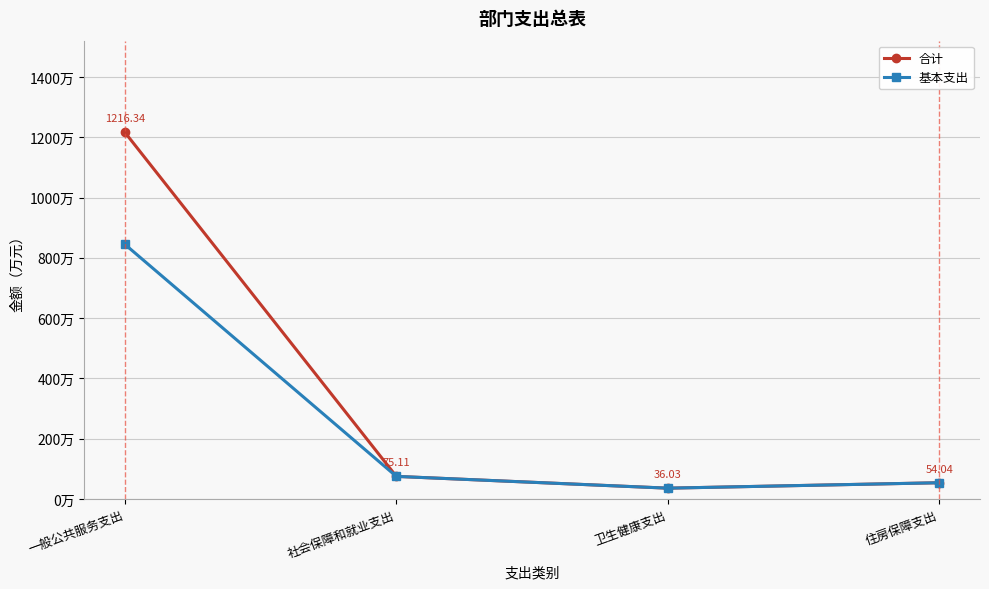

Which category has the highest value in the 基本支出 series?

一般公共服务支出